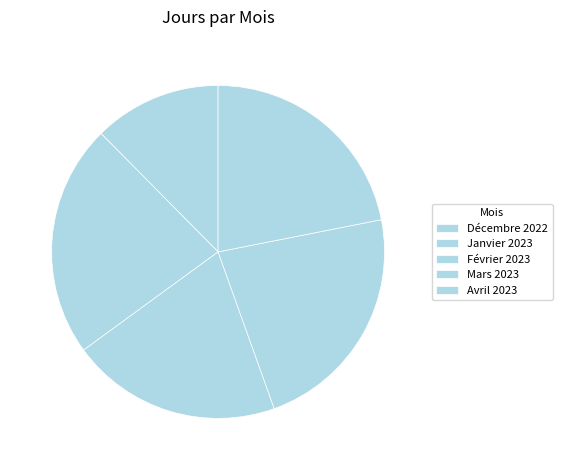

To the nearest percent, what is the difference between the Février 2023 and Avril 2023 slice percentages?

1%